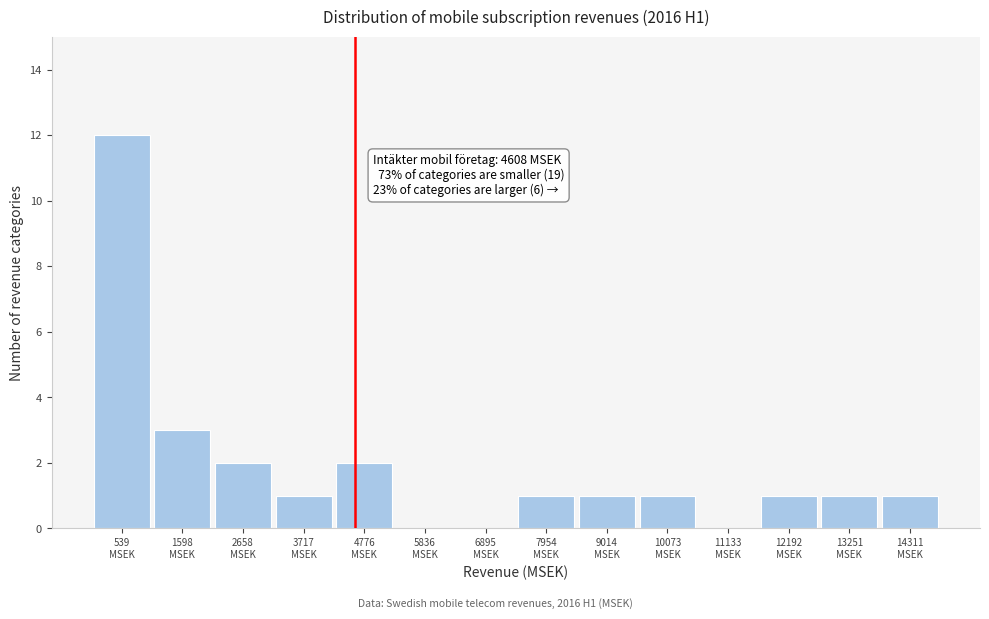

Which range on the x-axis has the tallest bar?

0 to 1000